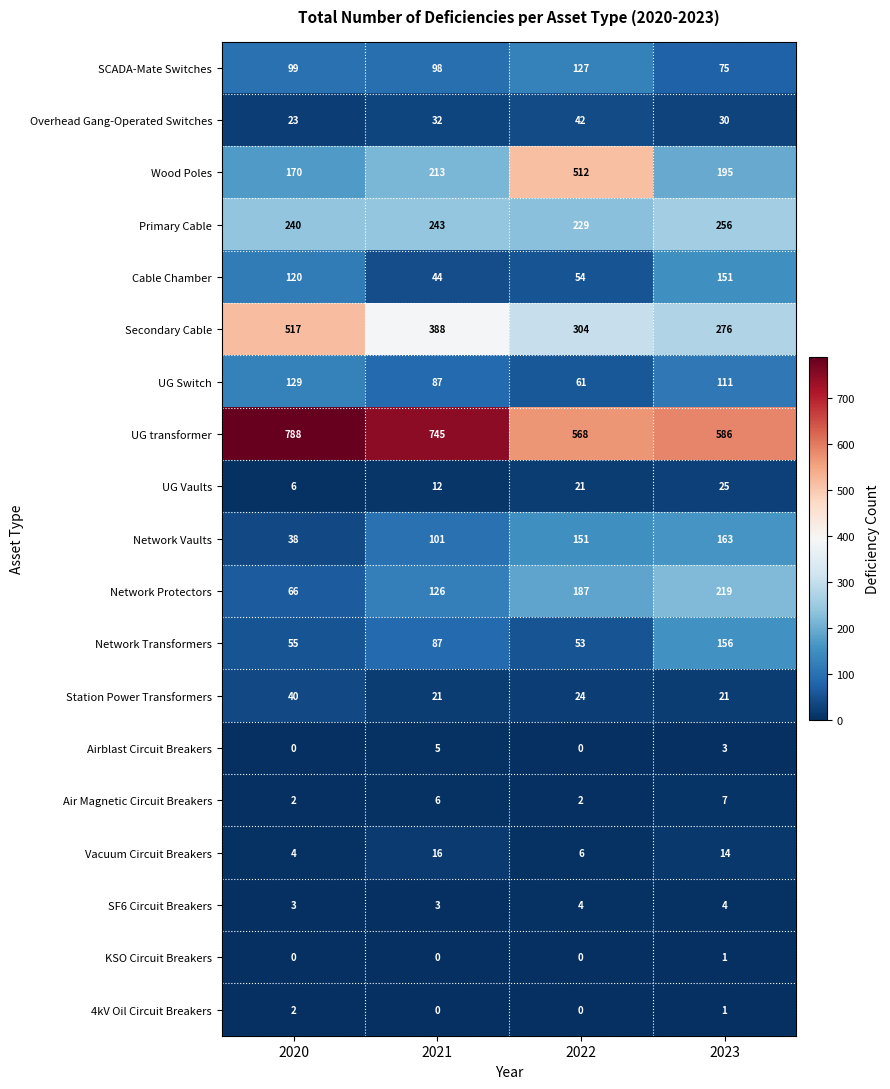

What is the difference between the highest and lowest values at 2023?

585